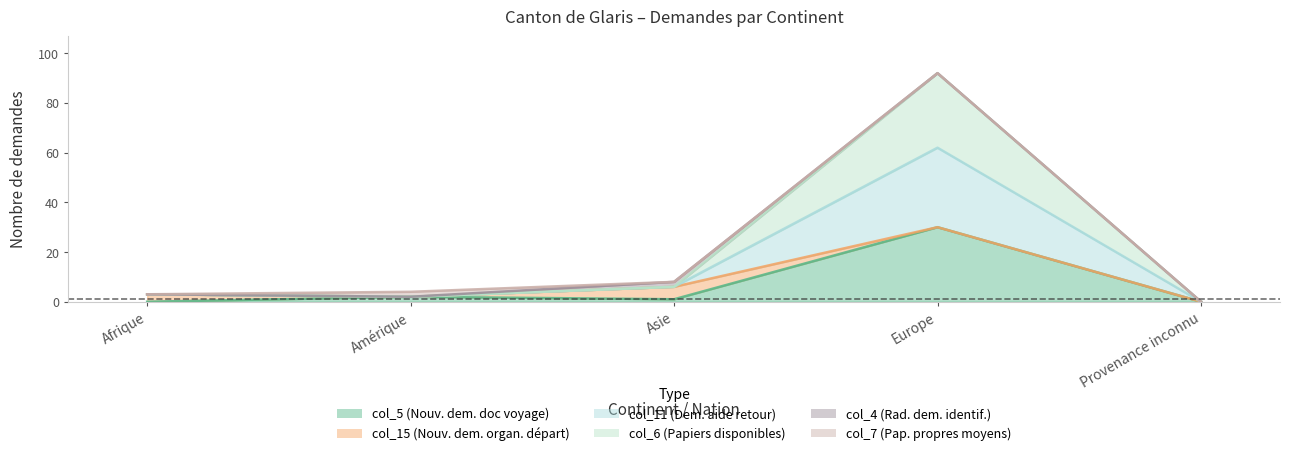

In col_11 (Dem. aide retour), how many points are higher than both neighbors (excluding endpoints)?

1